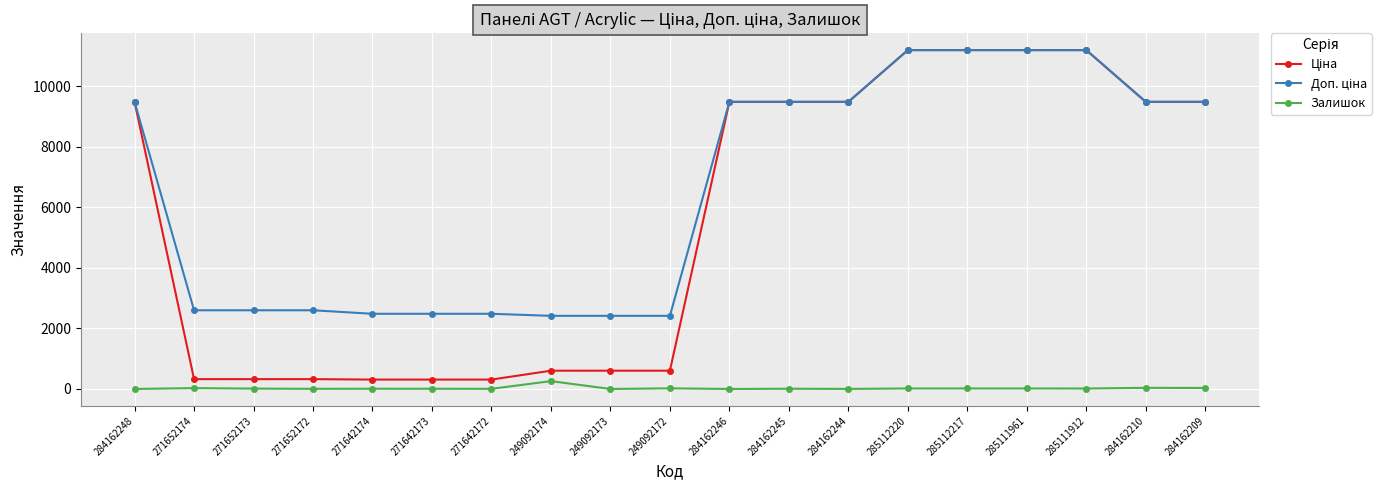

What position from the right is 249092172?

10